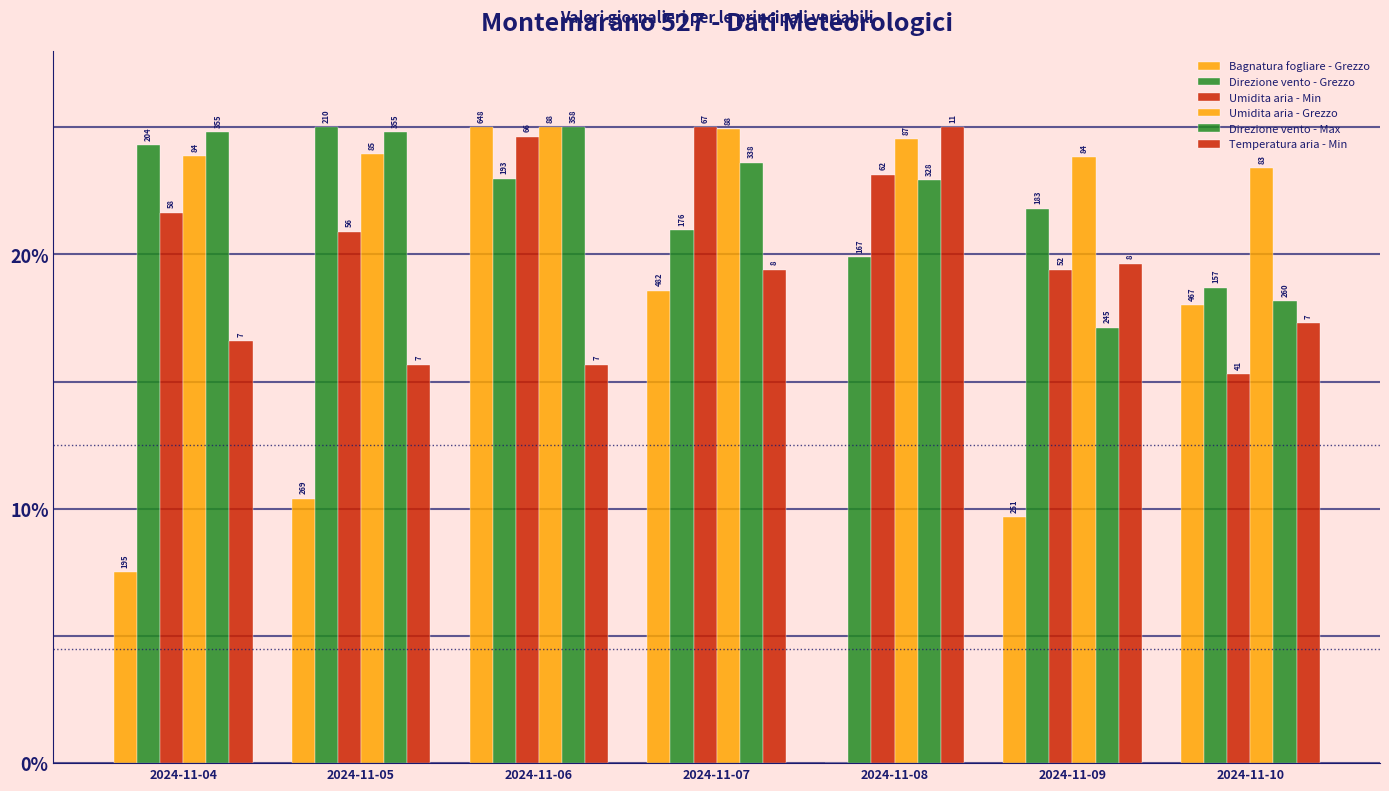

Which series changed the most between 2024-11-04 and 2024-11-08?

Temperatura aria - Min